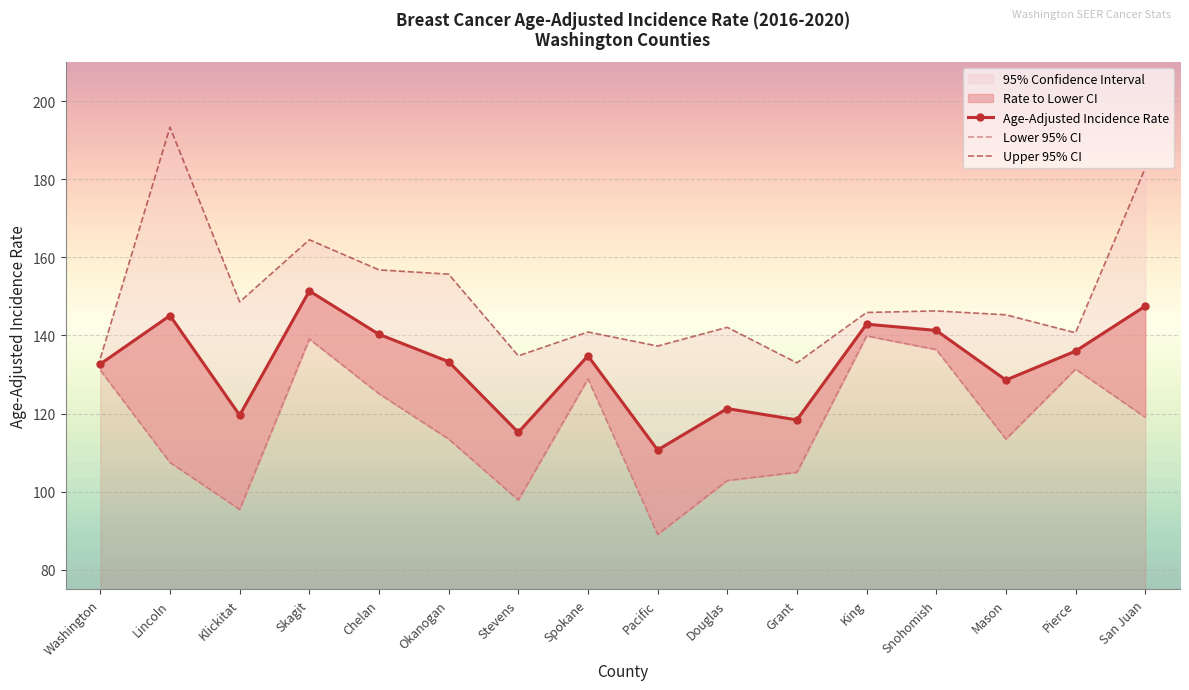

What is the label of the 4th point from the right?

Snohomish